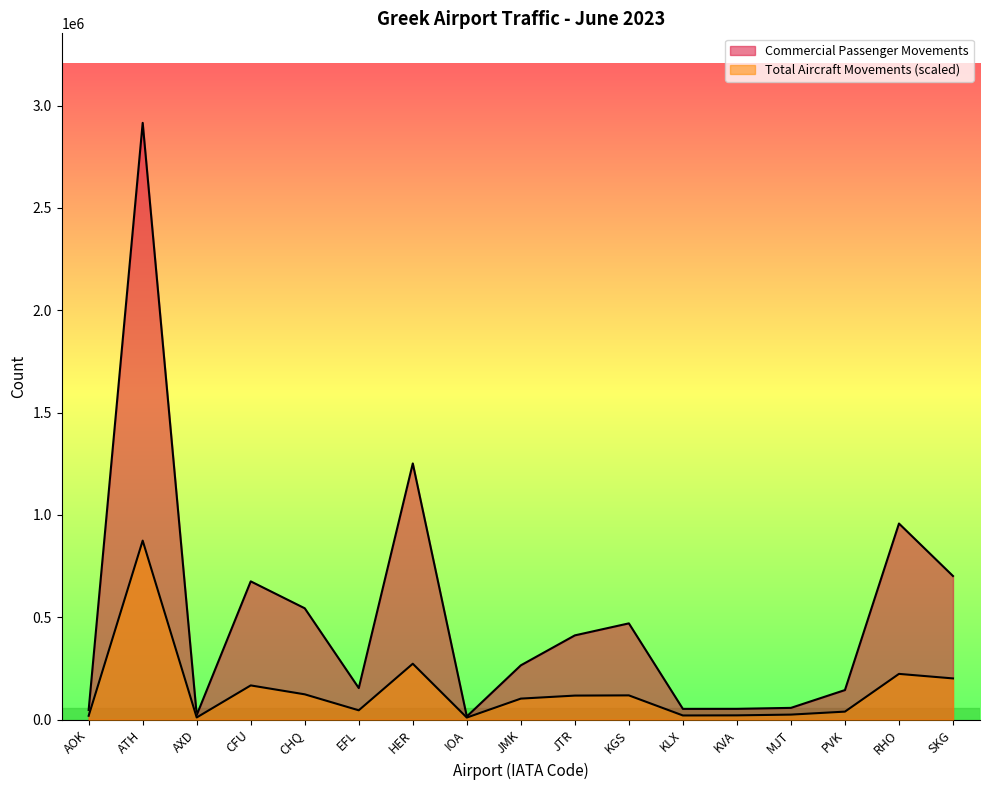

True or false: Commercial Passenger Movements and Total Aircraft Movements intersect in this chart.

False